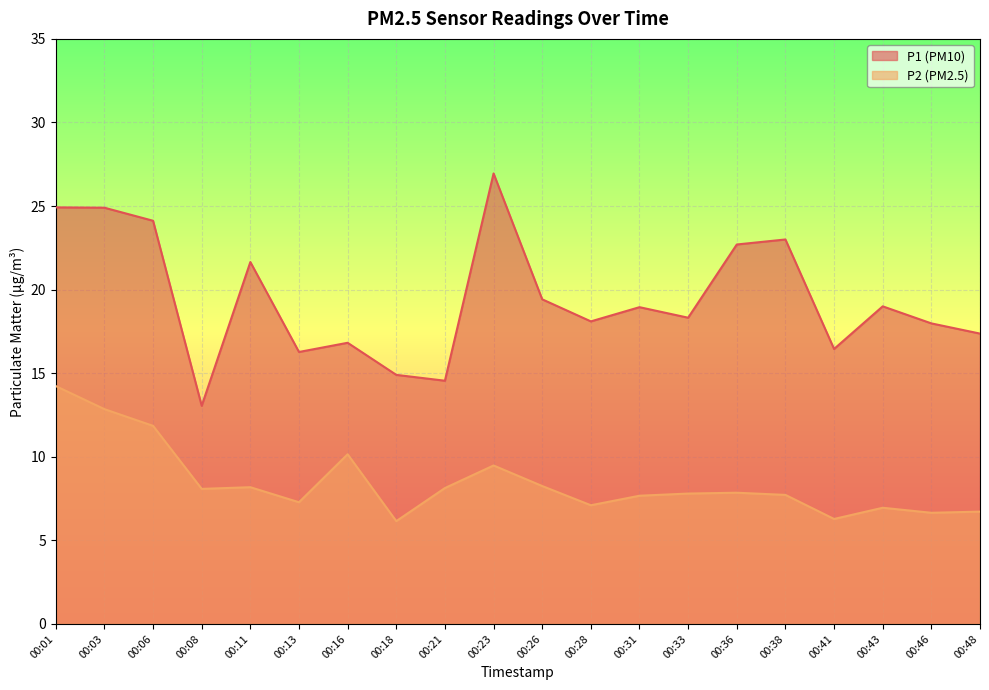

Reading left to right, transcribe all the data shown in this chart.

P1: 24.9	24.9	24.1	13.1	21.6	16.3	16.8	14.9	14.6	26.9	19.4	18.1	18.9	18.3	22.7	23.0	16.4	19.0	18.0	17.4
P2: 14.2	12.8	11.8	8.1	8.2	7.3	10.2	6.2	8.1	9.5	8.2	7.1	7.7	7.8	7.8	7.7	6.3	7.0	6.7	6.7